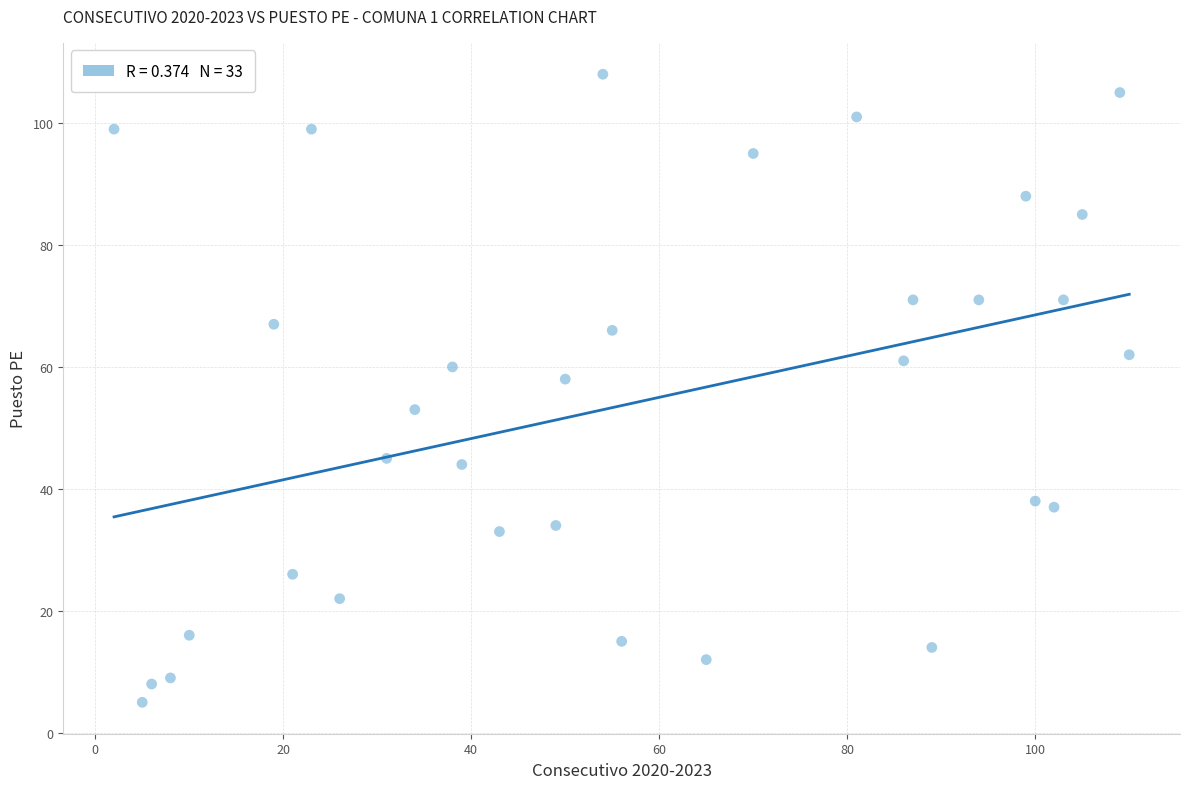

What is the range of Y values (max minus min)?

103